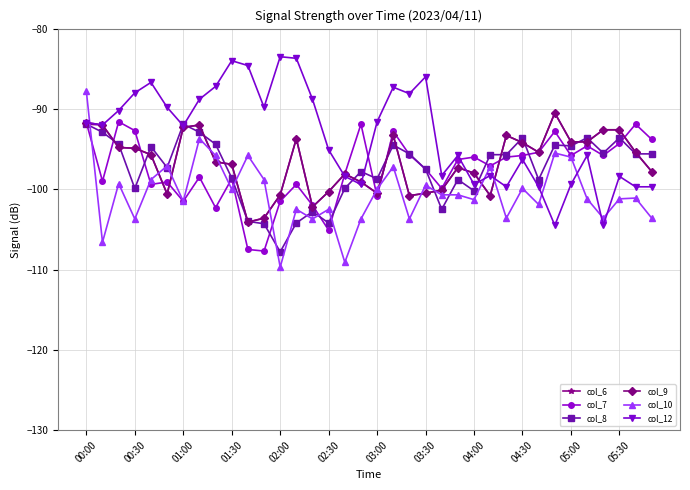

Which series ends up on top after the final intersection of col_6 and col_10?

col_6